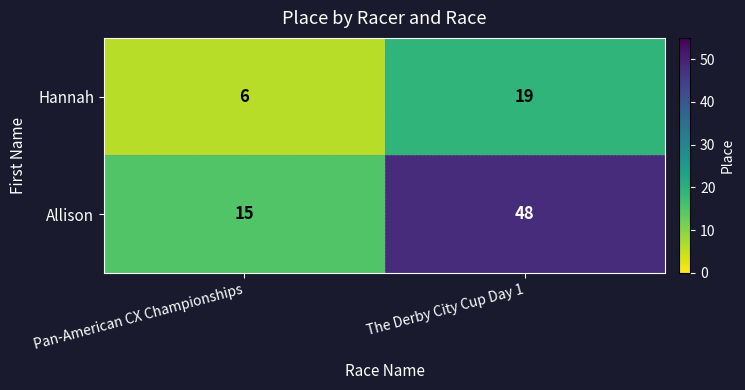

List the series in order of their peak value, lowest first.

Hannah, Allison